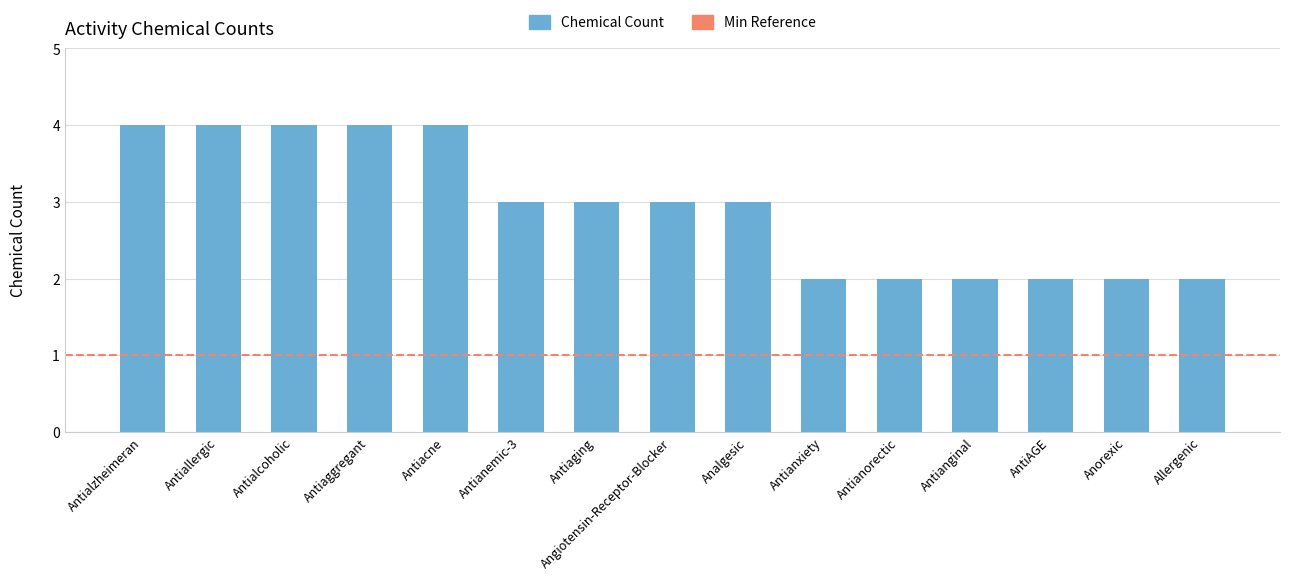

Count the number of categories in the chart.

15